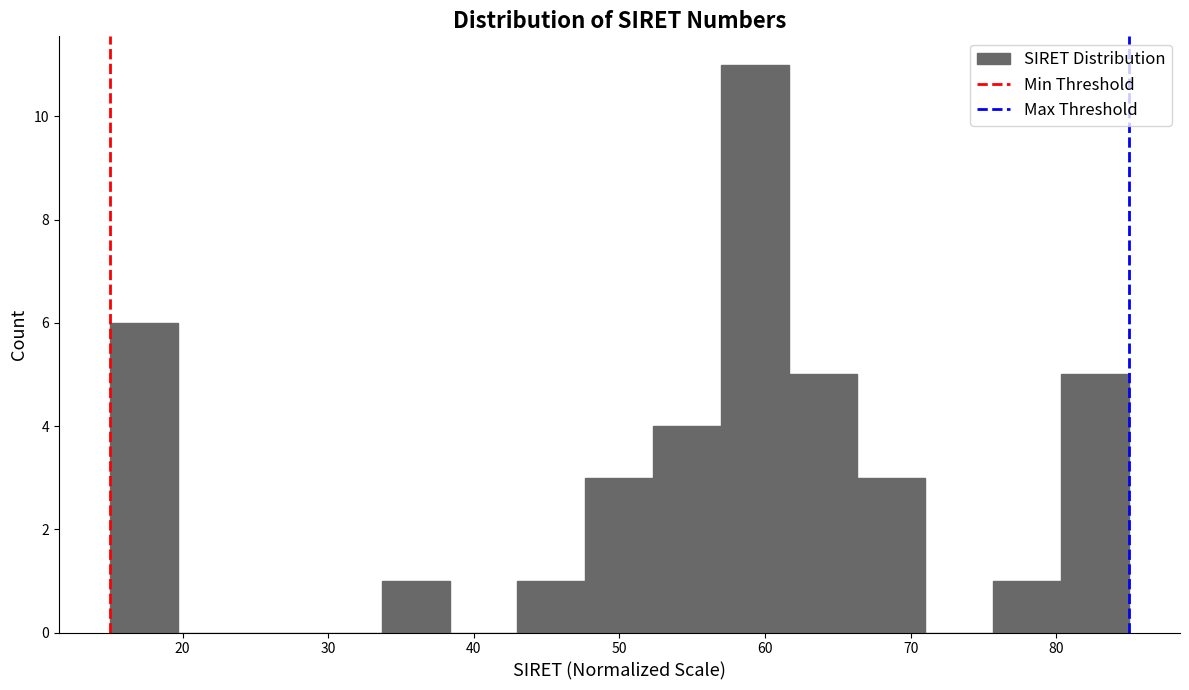

Over which range of the x-axis is the bar tallest?

57 to 62